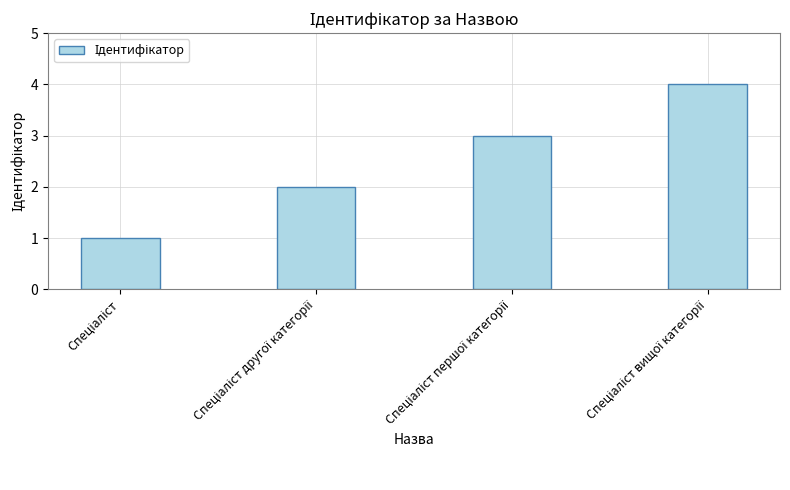

What is the greatest value displayed?

4